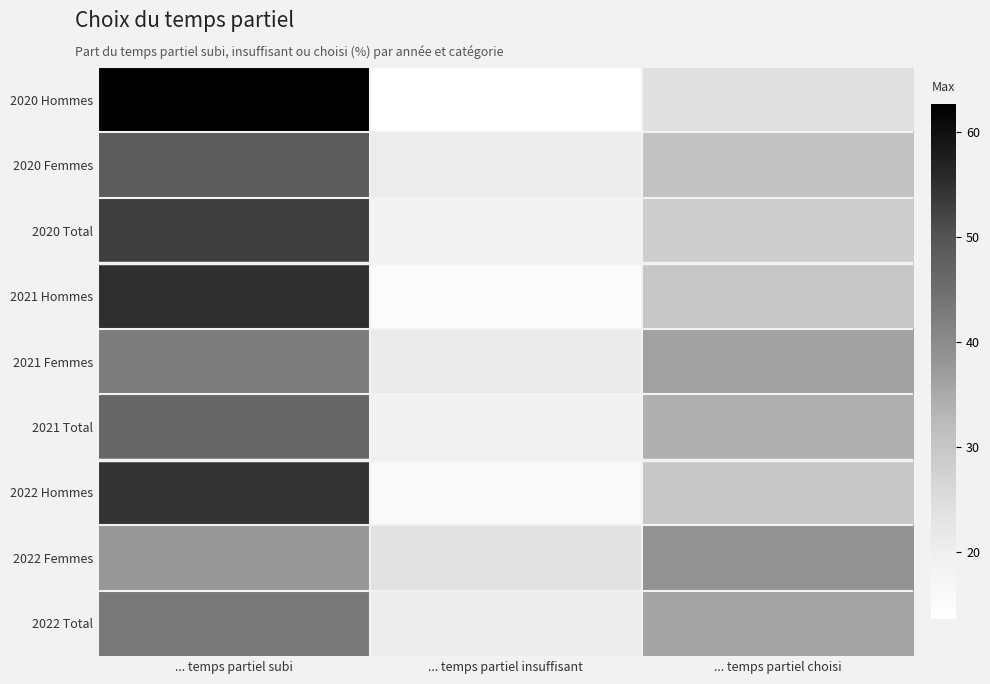

At how many categories does at least one series exceed 54?

1